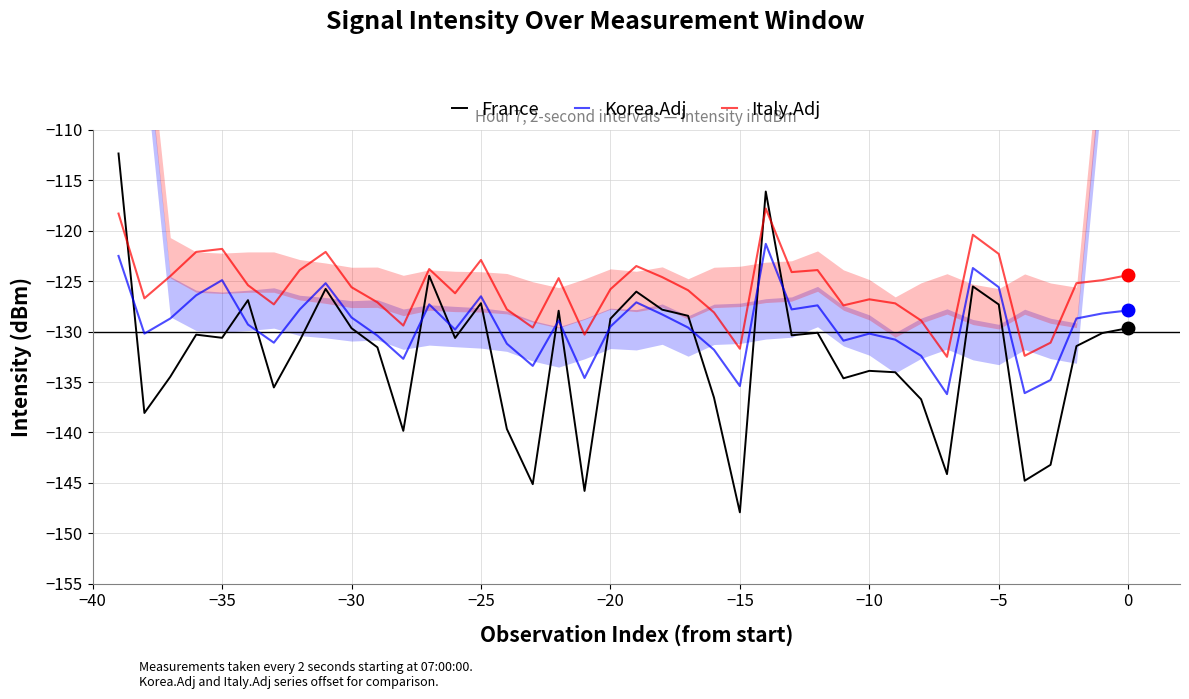

Rank the series by their maximum value, from highest to lowest.

France, Italy.Adj, Korea.Adj